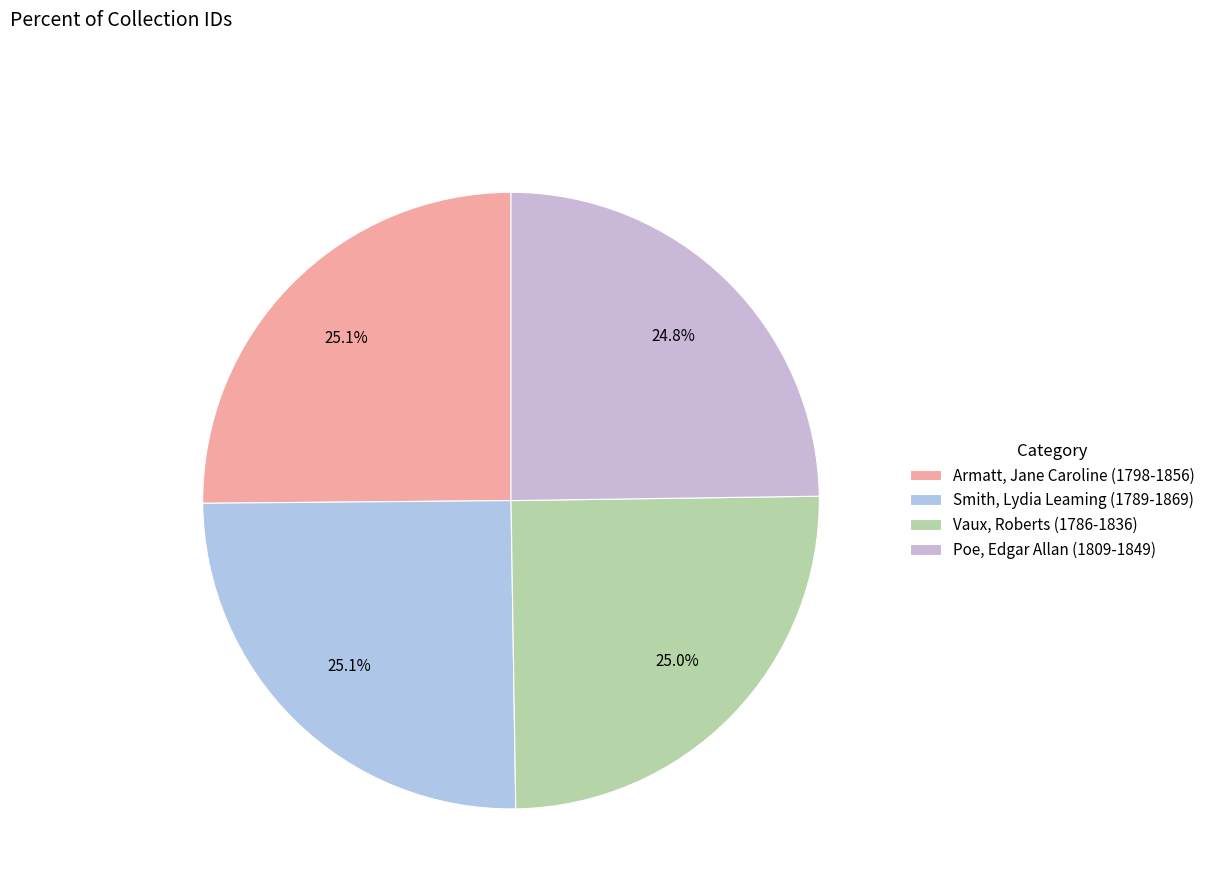

Does any single category account for the majority?

No